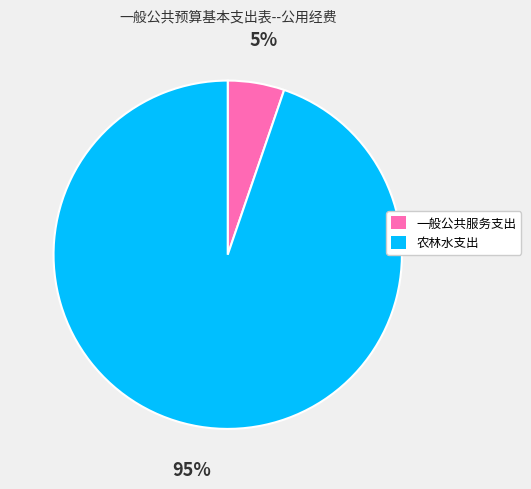

To the nearest percent, what portion does 农林水支出 represent?

95%